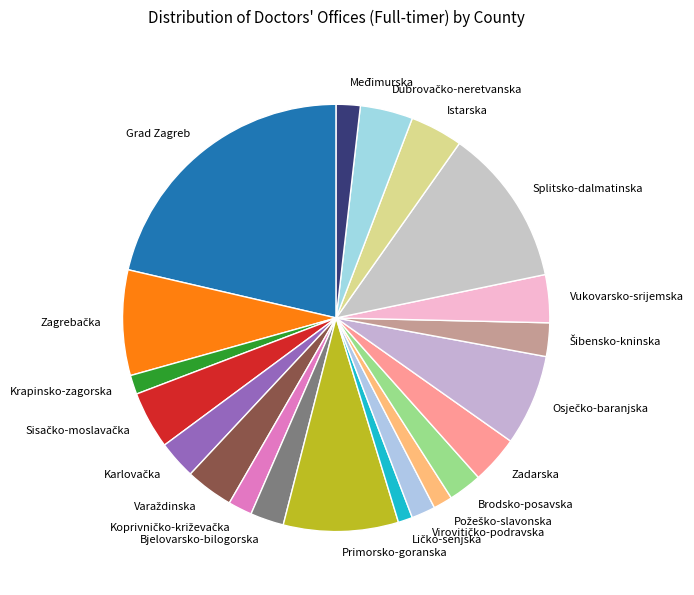

Is the sum of Krapinsko-zagorska and Zadarska greater than half?

No